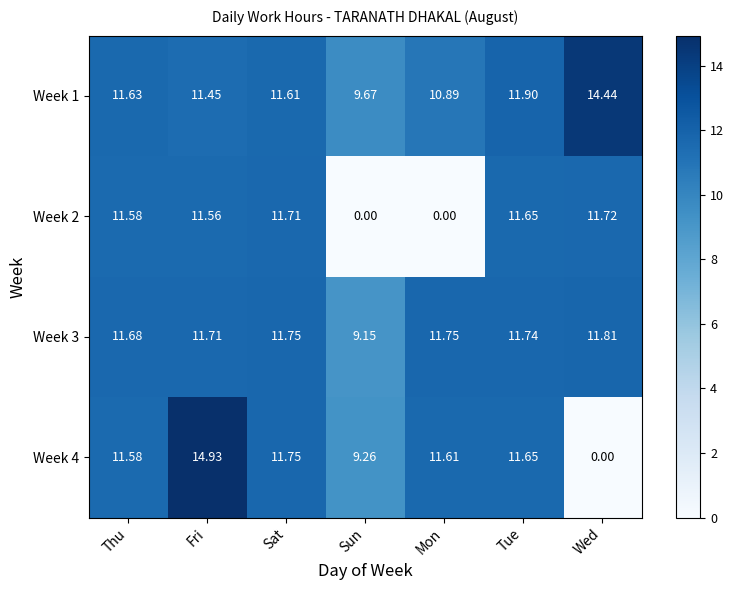

At which label does Week 1 first exceed 11?

Thu